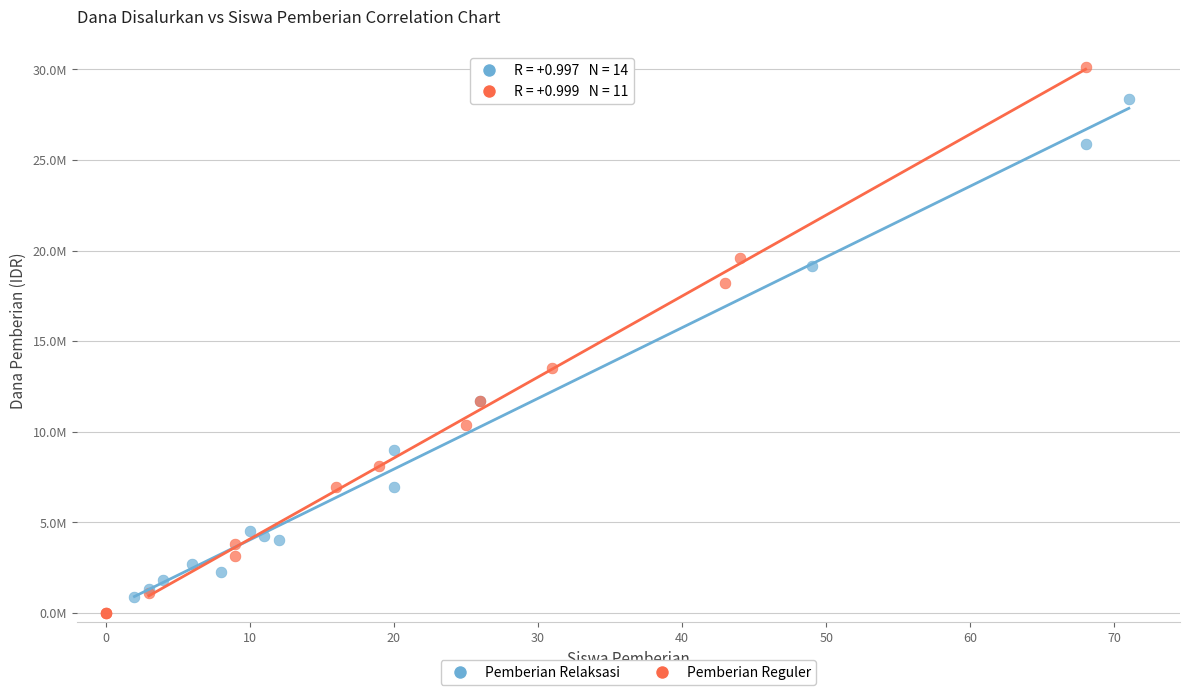

What are all the series names shown in the legend?

Pemberian Relaksasi, Pemberian Reguler